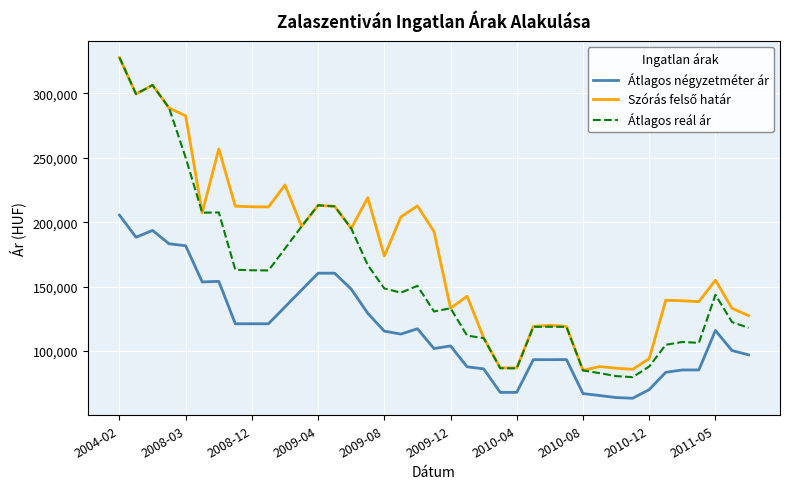

Does the chart display data point markers on the line(s)?

No